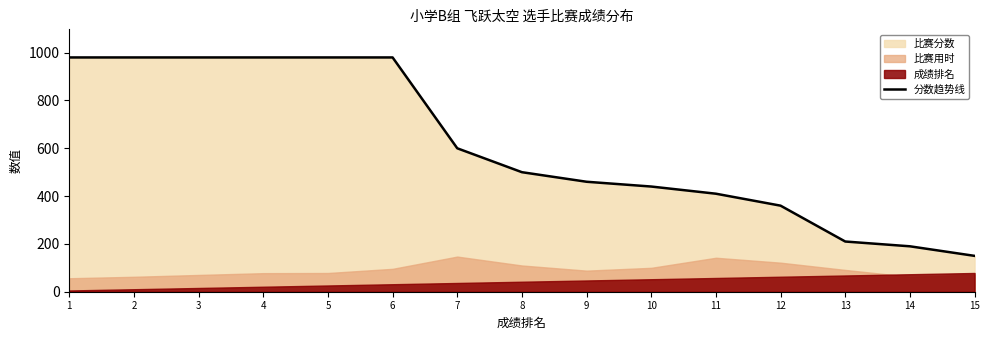

Reading right to left, list all the values displayed in this chart.

150	190	210	360	410	440	460	500	600	980	980	980	980	980	980